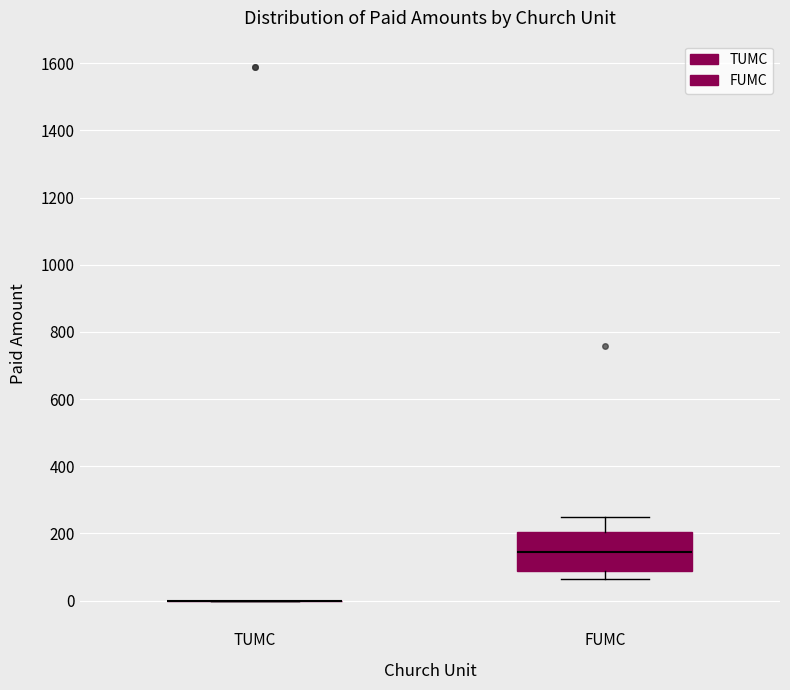

Reading left to right, read every box against the y-axis: the position of its median line, the range the box covers, and the ends of its whiskers. The values are not printed on the chart, so give them approximately, as read against the axis.

TUMC: box collapsed to a line at 0, whiskers 0 to 0
FUMC: median 140, box 80 to 200, whiskers 60 to 260